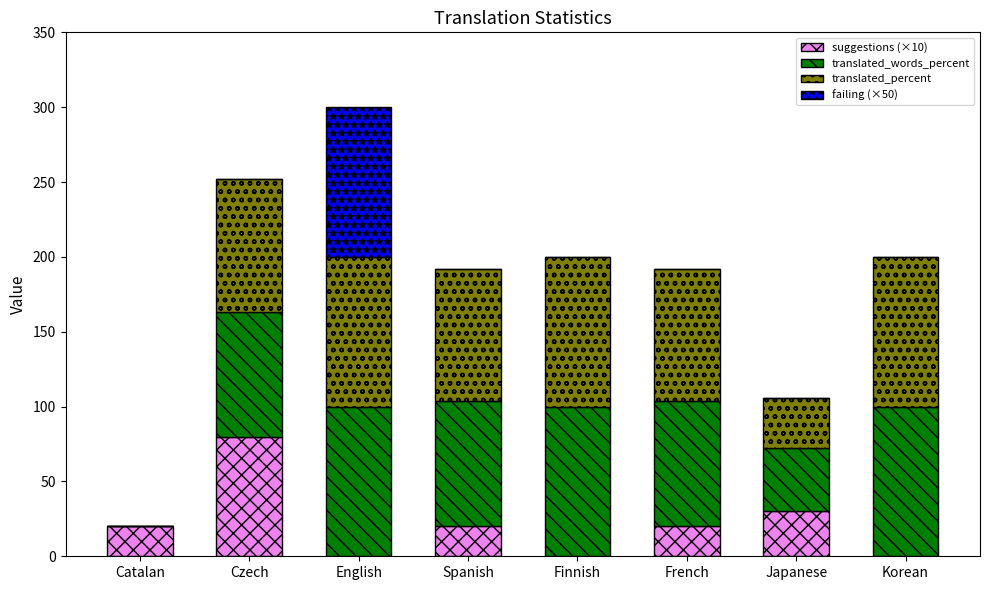

The suggestions (×10) series shows 80.0 at Czech. True or false?

True